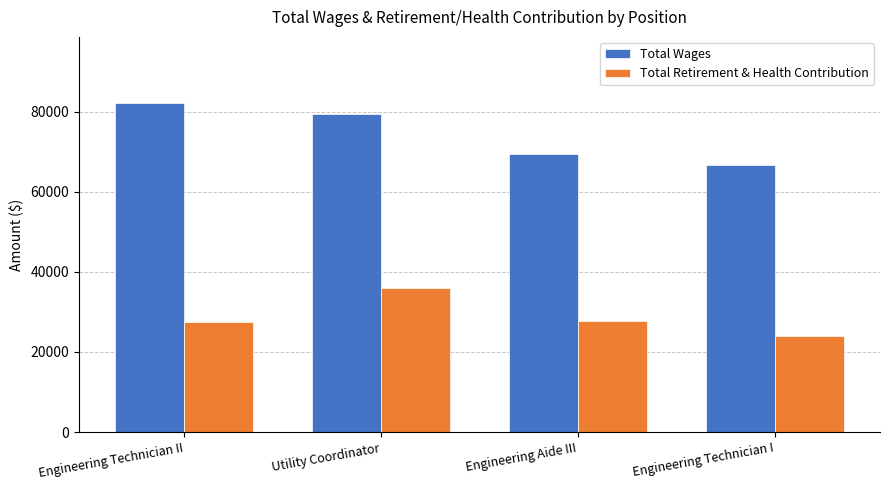

At which label does Total Wages first exceed 79369?

Engineering Technician II